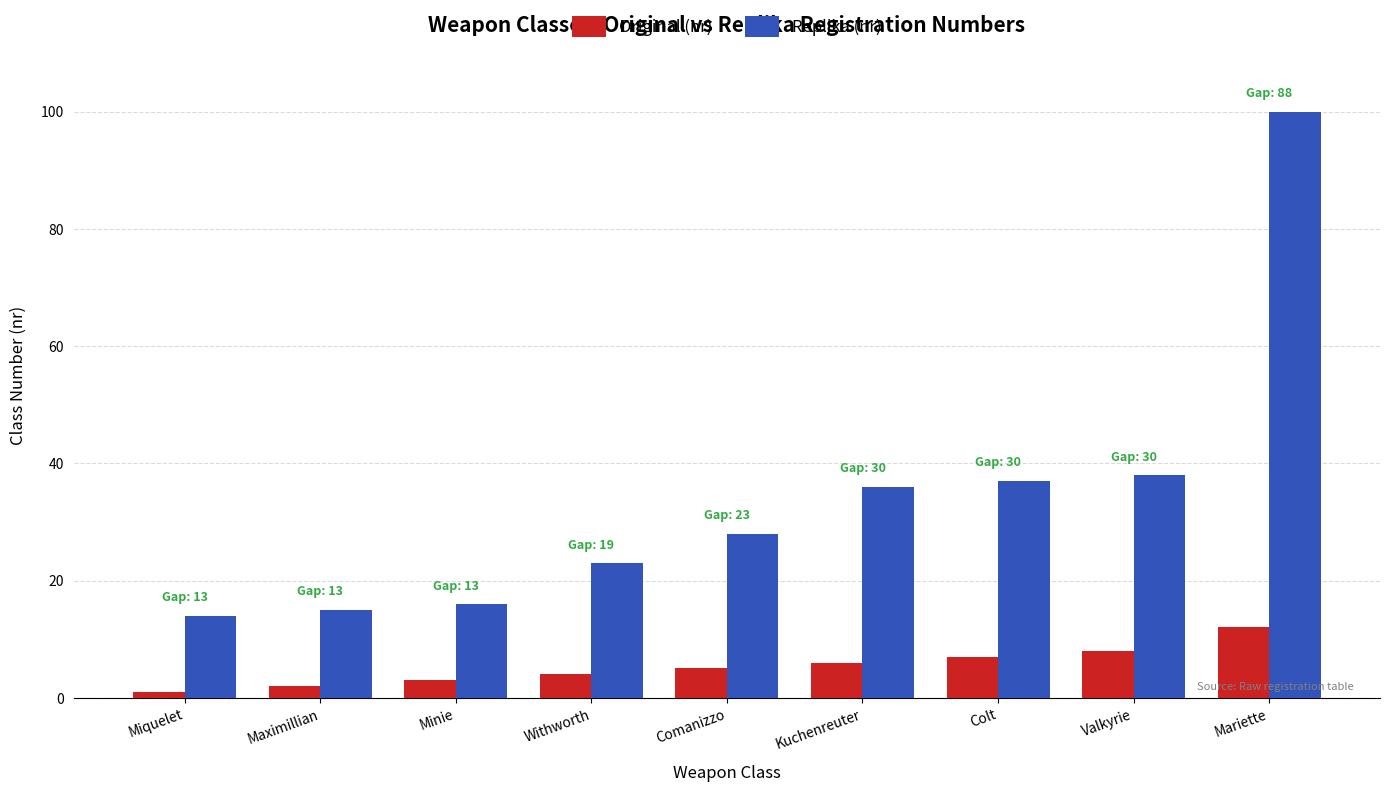

The value of Replika (nr) at Minie is 23. True or false?

False